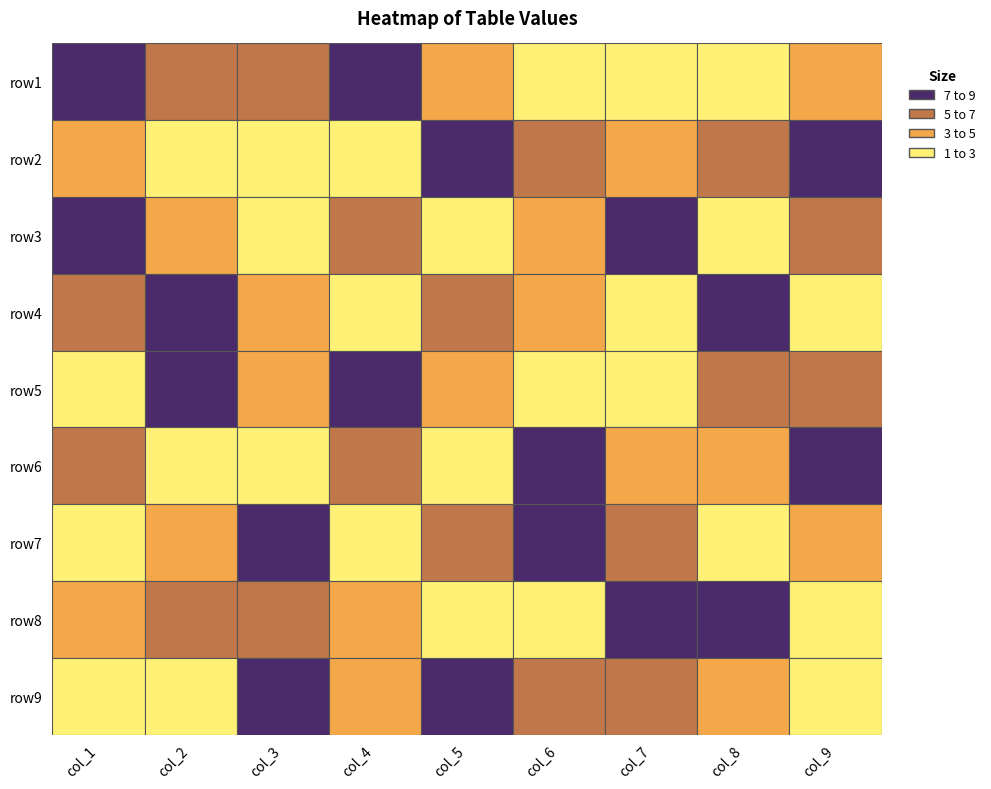

At how many categories does at least one series exceed 7?

9